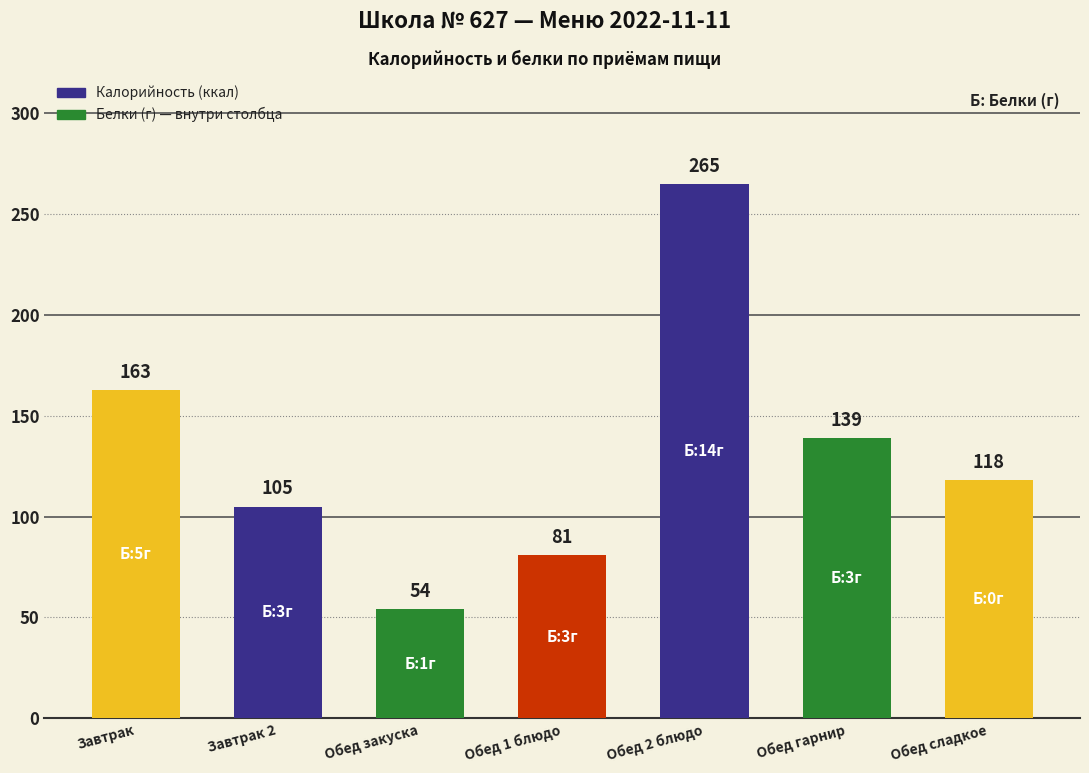

What is the difference between the maximum and minimum values?

211